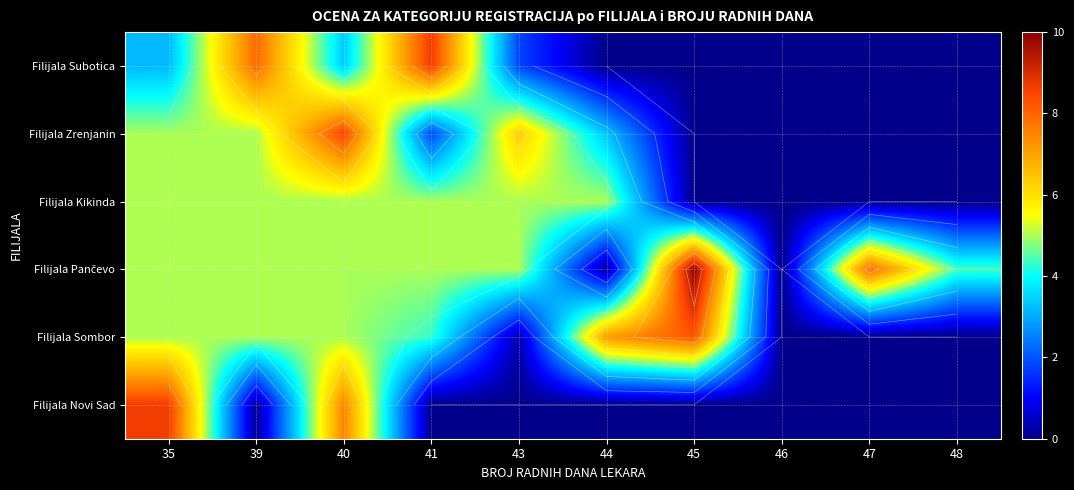

What is the difference between the maximum and minimum values in the Filijala Subotica series?

8.7